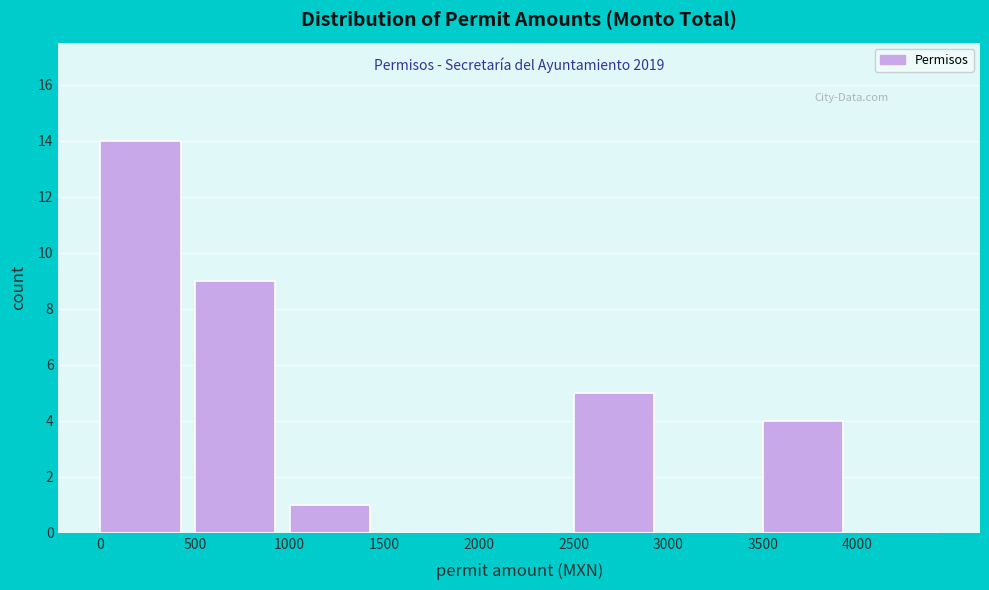

Over which range of the x-axis is the bar tallest?

0 to 500